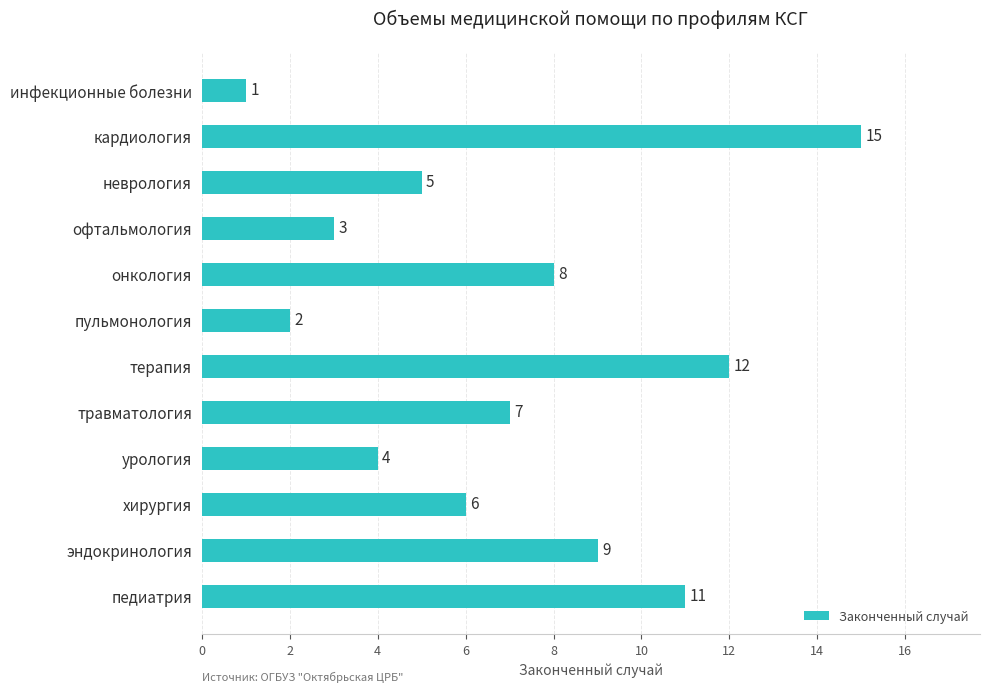

Reading top to bottom, list all the values displayed in this chart.

инфекционные болезни=1	кардиология=15	неврология=5	офтальмология=3	онкология=8	пульмонология=2	терапия=12	травматология=7	урология=4	хирургия=6	эндокринология=9	педиатрия=11